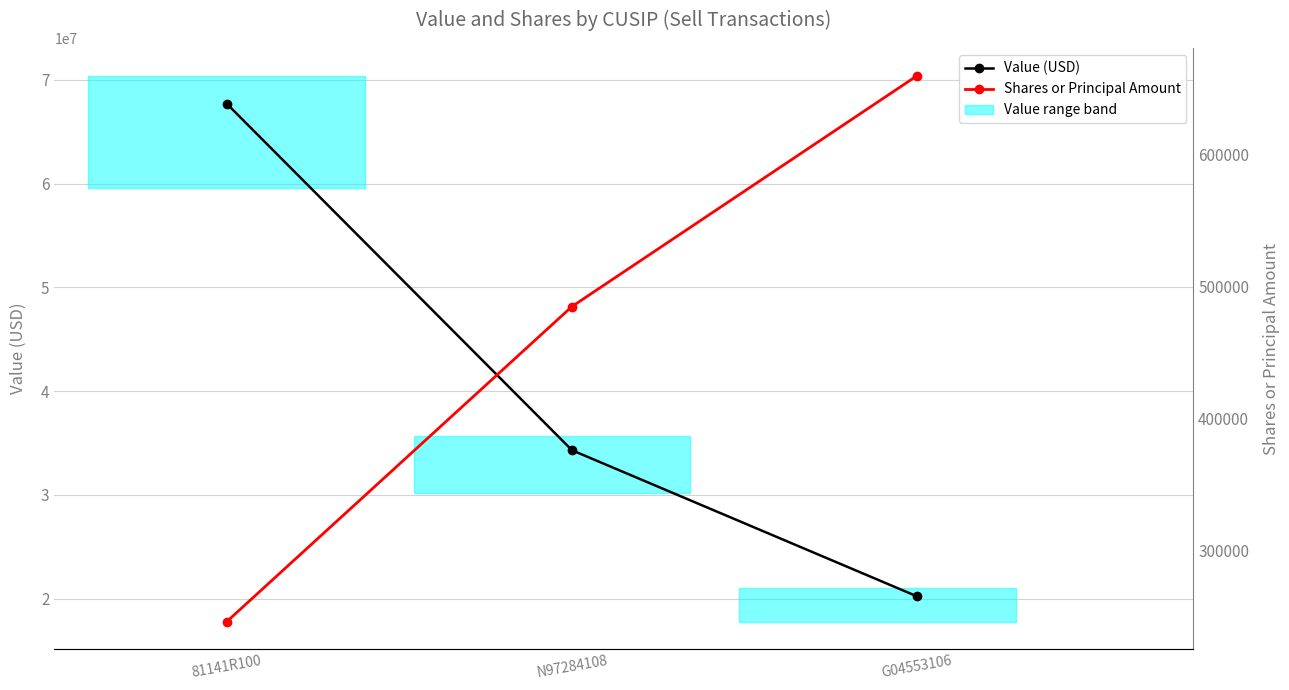

How many categories are shown in the chart?

3